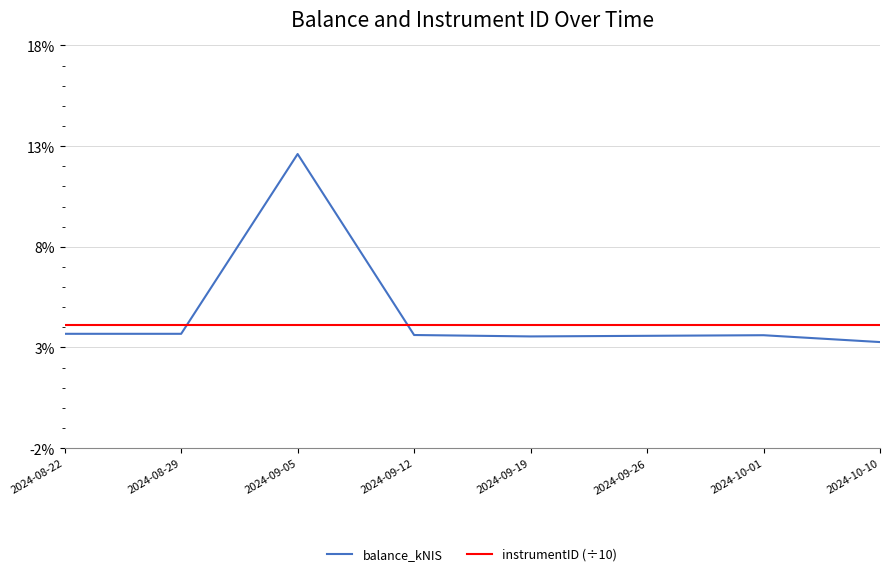

What is the sum of all balance_kNIS values?

37.6